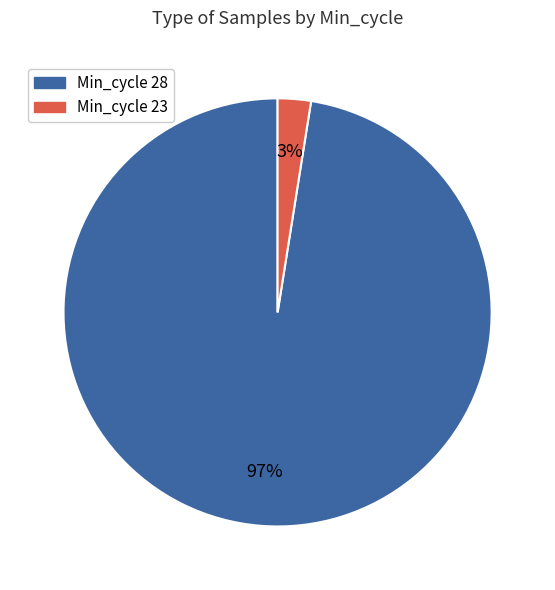

Which category has the smallest portion of the pie?

Min_cycle 23